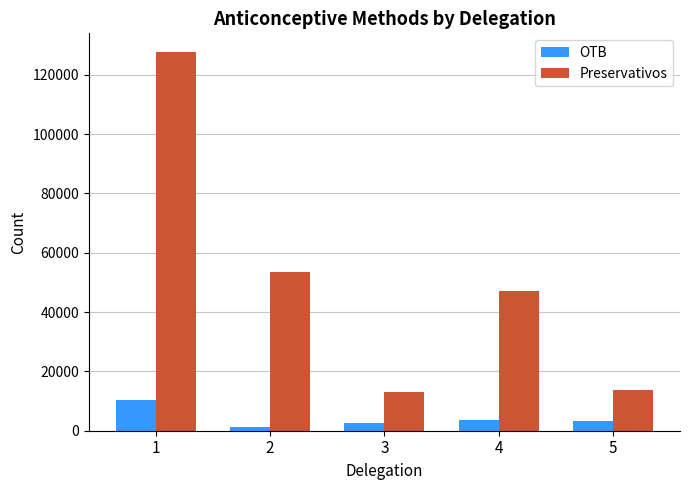

What is the spread (max minus min) of values at 2?

52522